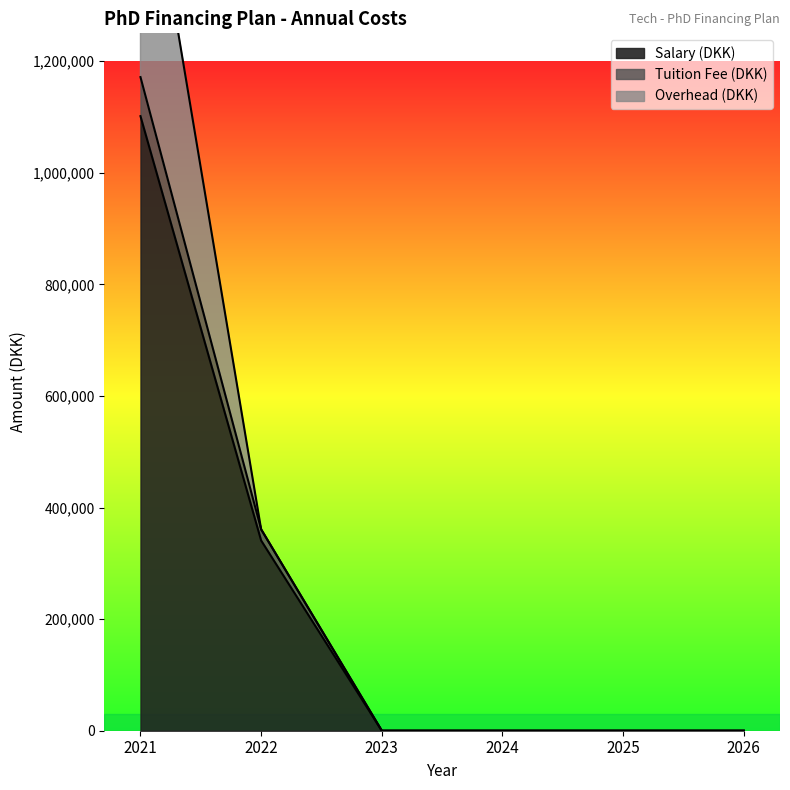

True or false: Salary (DKK) has more than 2 points higher than both neighbors.

False